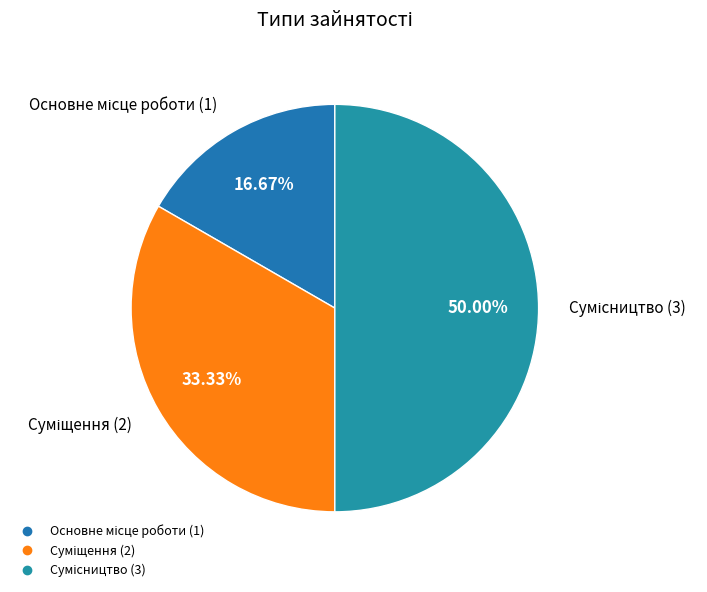

Rank the categories by value from lowest to highest.

Основне місце роботи, Суміщення, Сумісництво